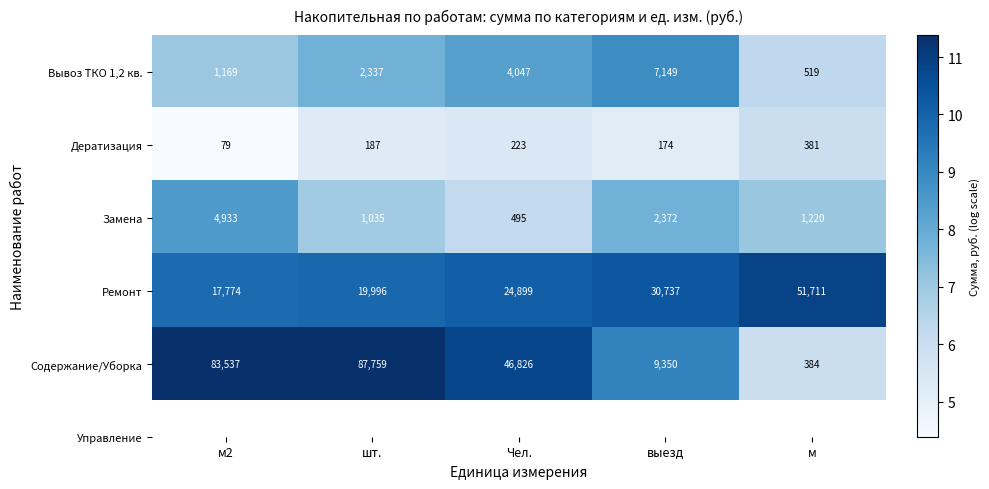

Which series has the largest total across all categories?

Содержание/Уборка